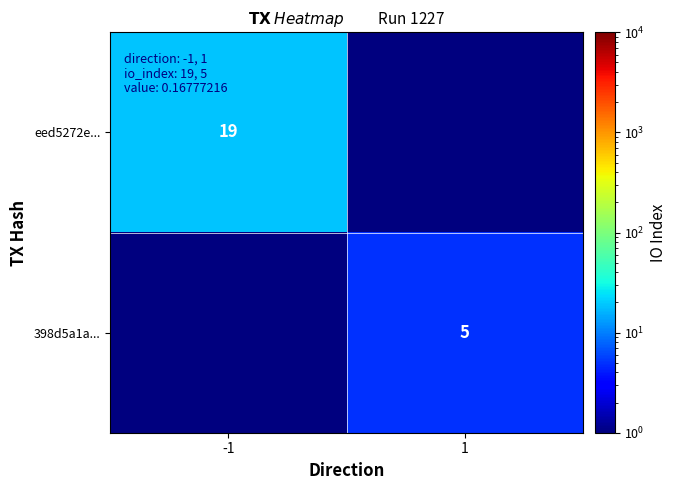

The 398d5a1a... series shows 5.0 at 1. True or false?

True